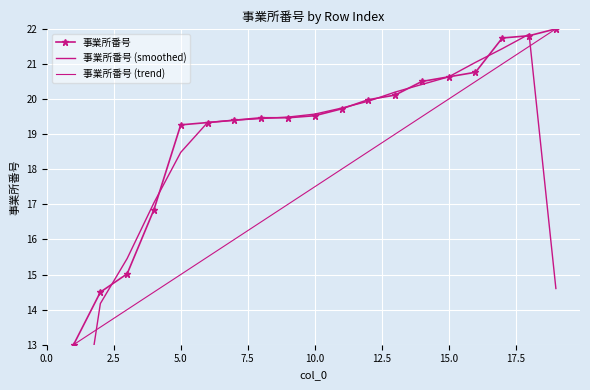

What is the value of the 事業所番号 (trend) point at the 19th from the left?

22.0